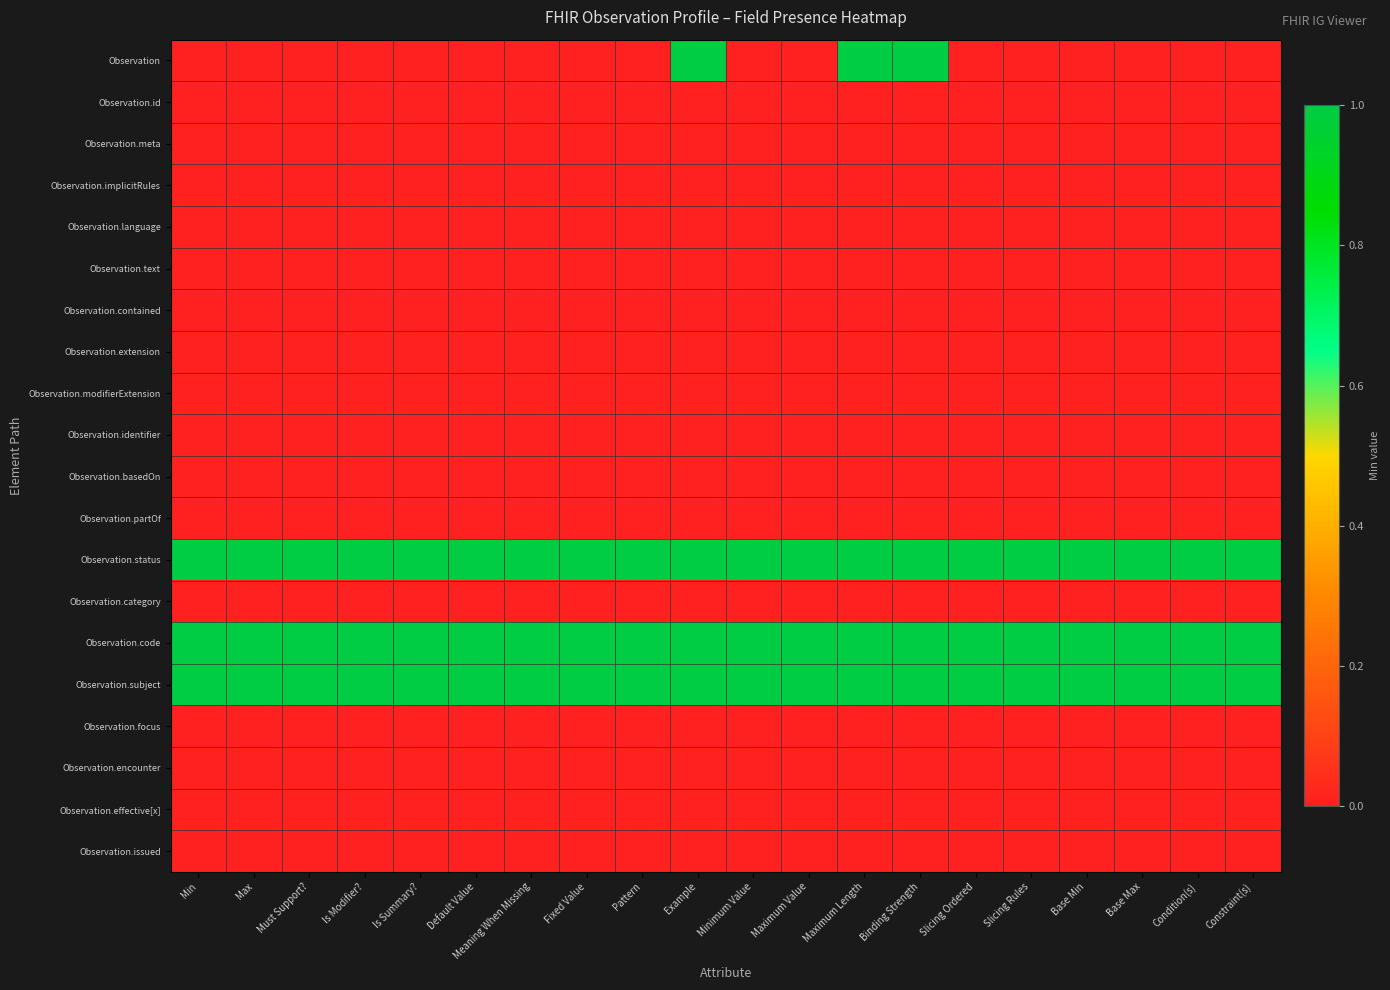

Between Base Min and Base Max, which series saw the biggest shift?

Observation